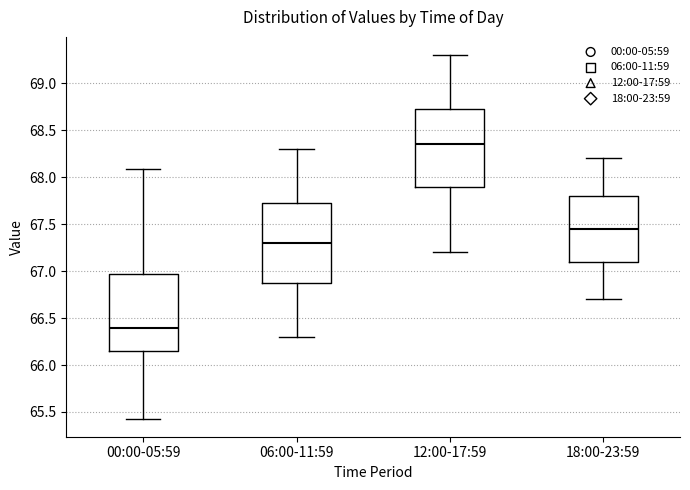

Which box has the highest median line?

12:00-17:59